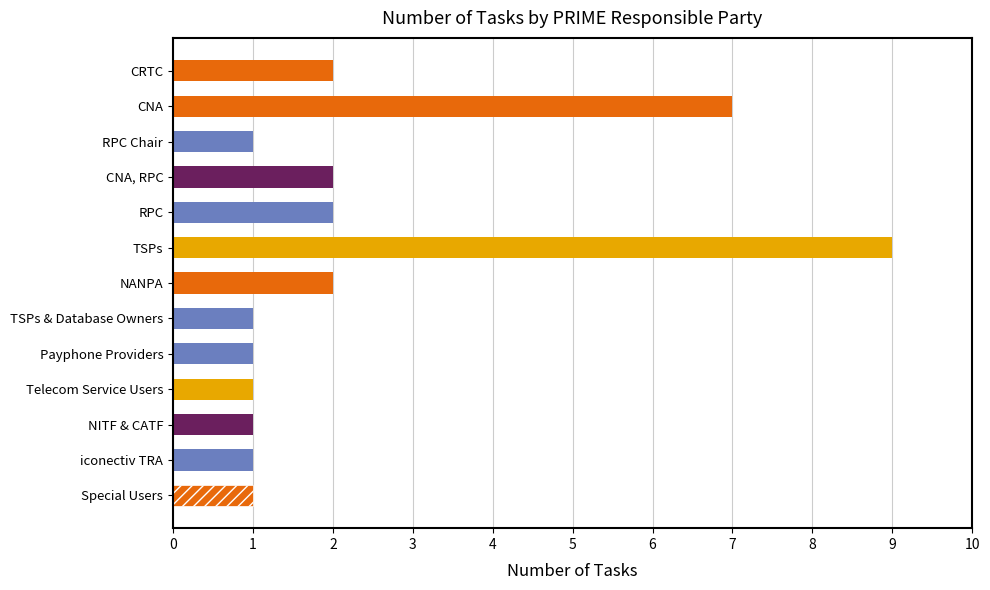

How many bars are there in total?

13